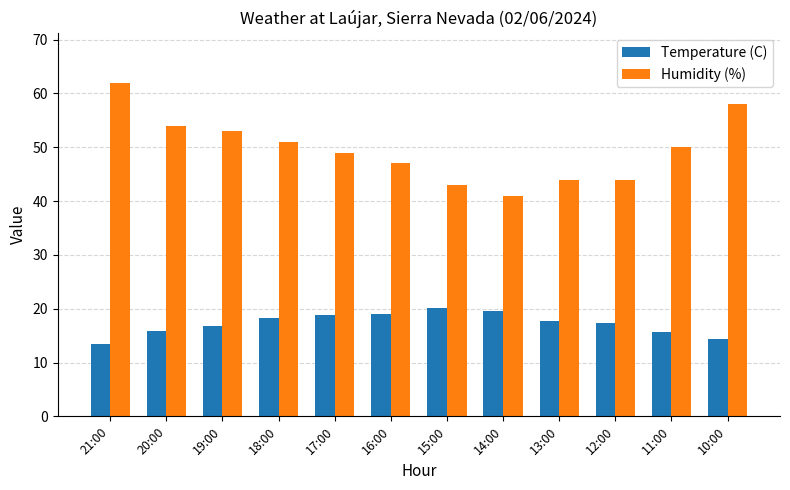

Is it true that Temperature (C) equals 6.4 at 10:00?

False